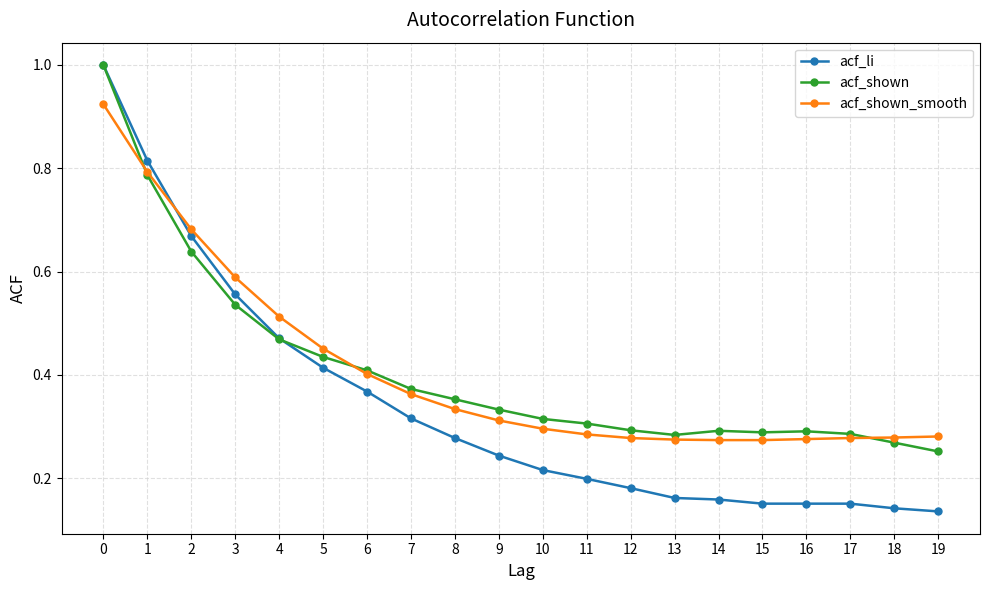

Count the number of categories in the chart.

20